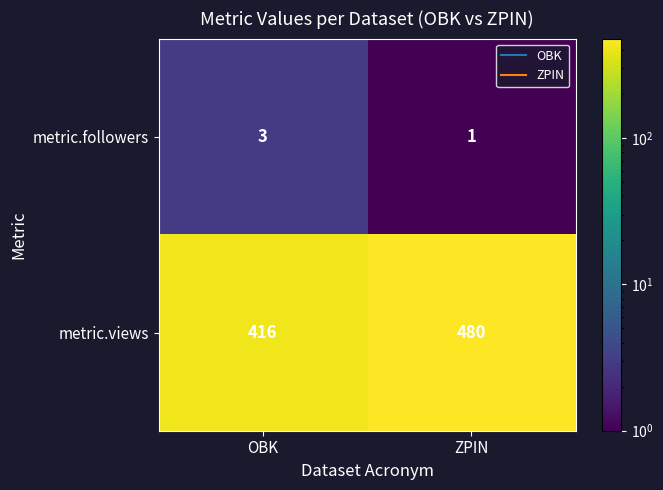

Is it true that metric.followers equals 1 at OBK?

False